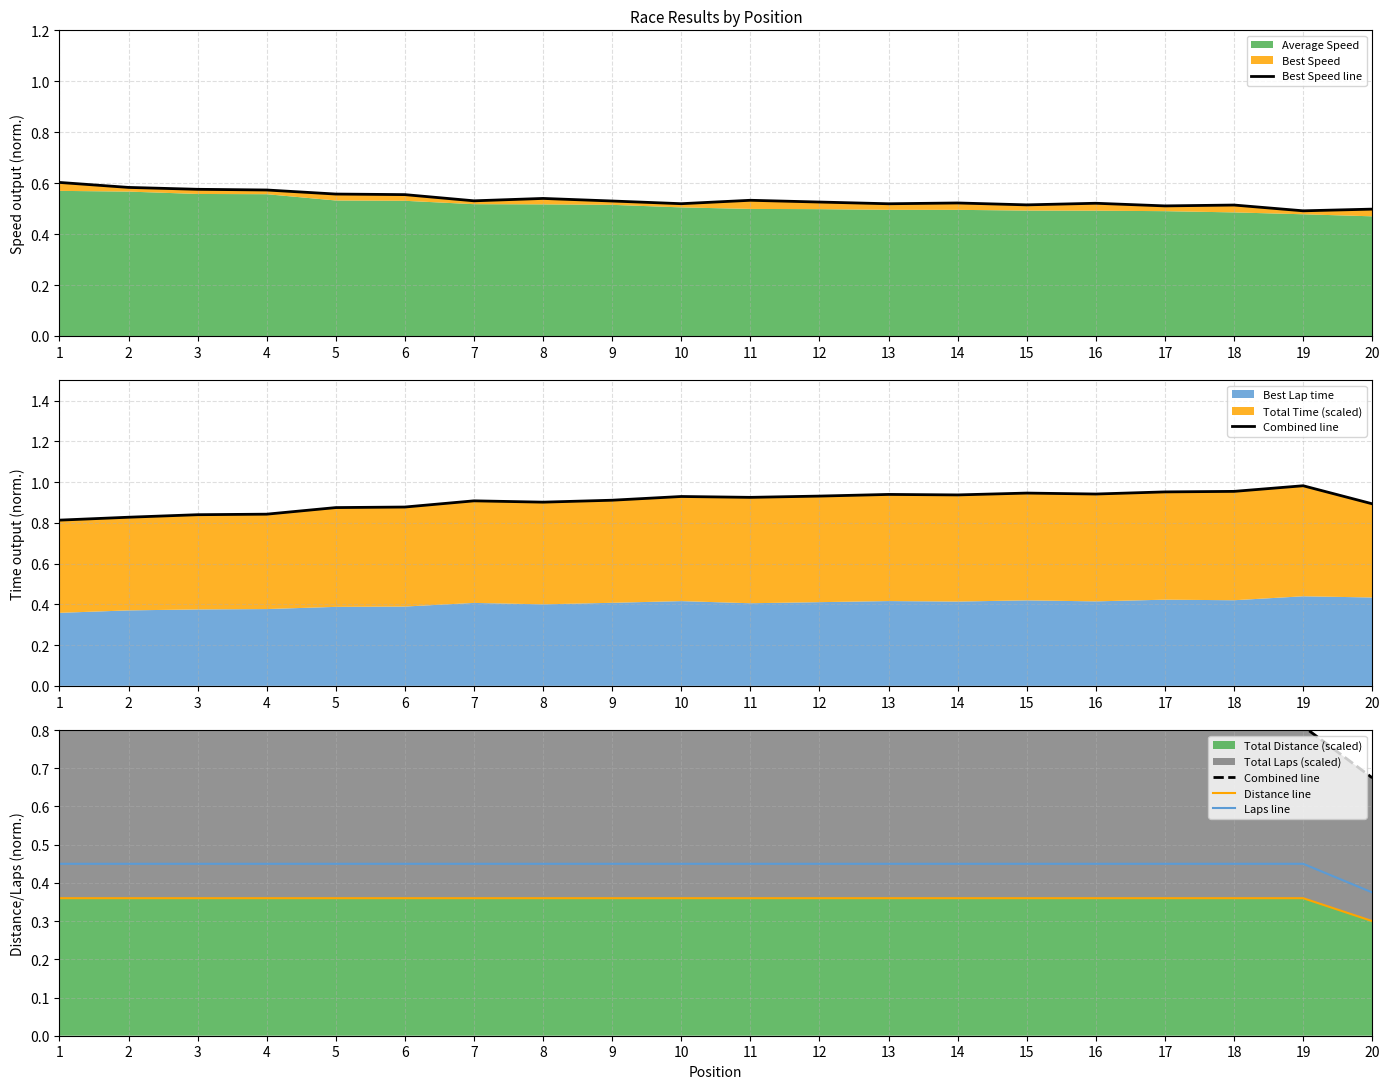

True or false: Laps line and Distance line intersect in this chart.

False